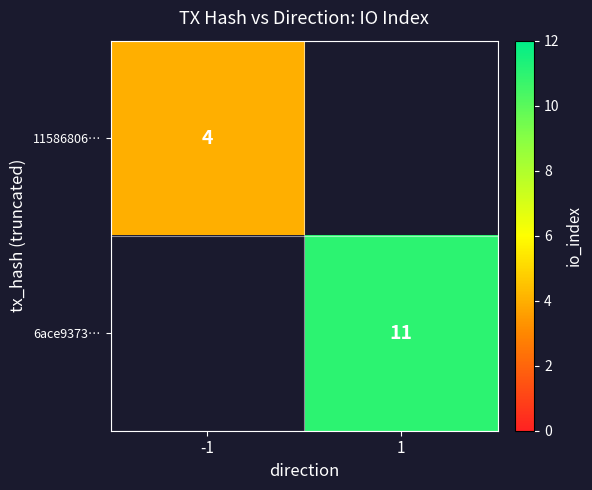

Is the value of 6ace9373… at 1 greater than the value of 11586806… at -1?

Yes